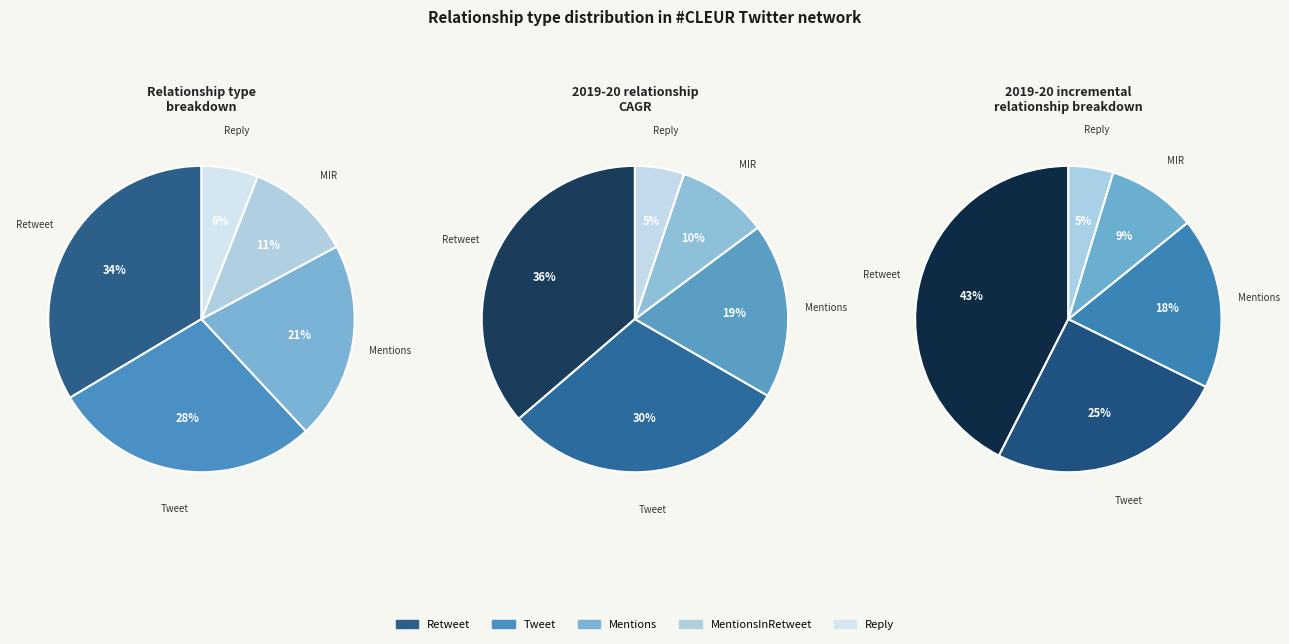

Is it true that Tweet is 28% of the pie?

True